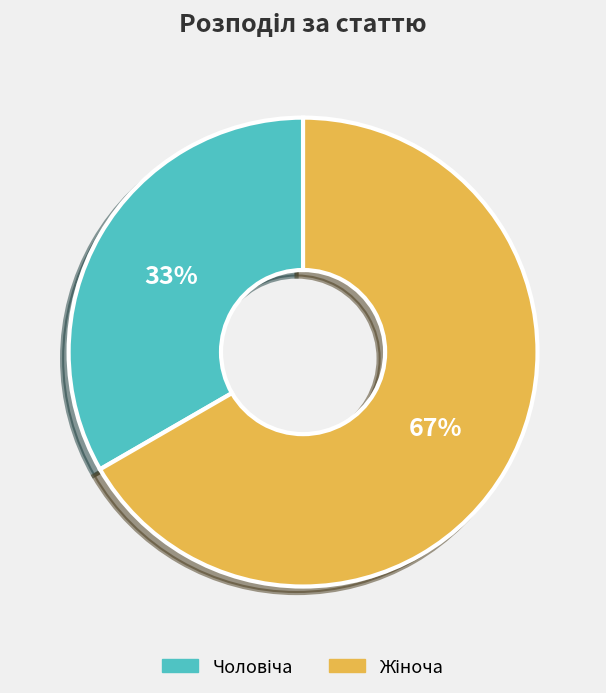

To the nearest percent, what is the average slice percentage?

50%